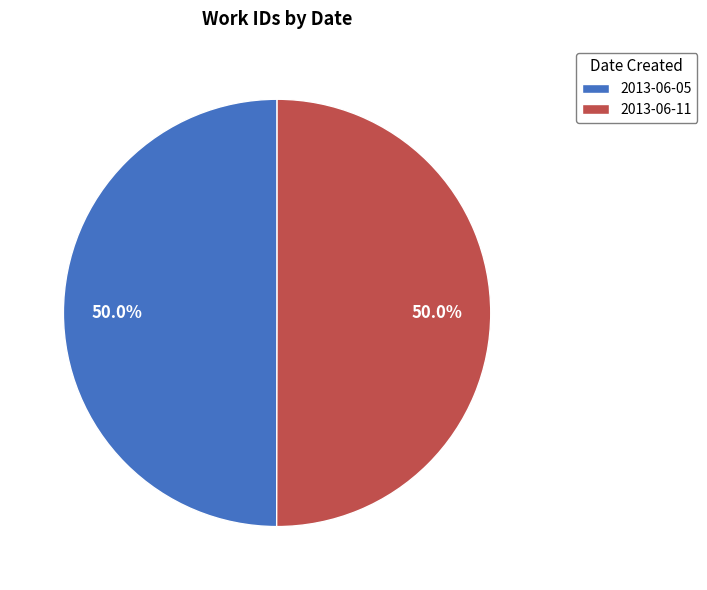

To the nearest percent, what portion does 2013-06-05 represent?

50%